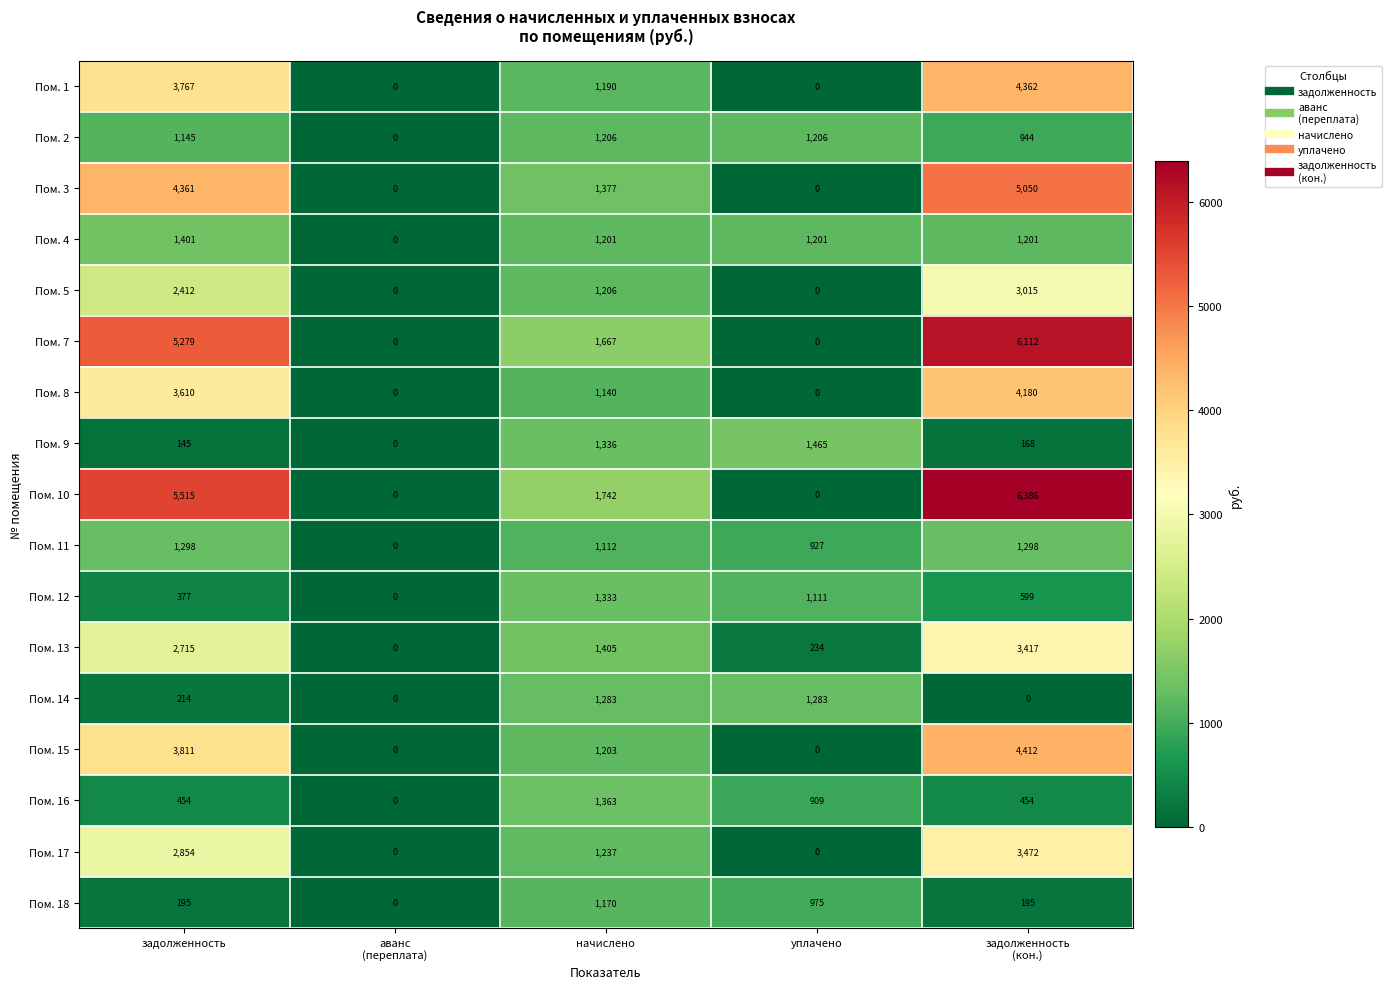

The Пом. 9 series shows 1465 at уплачено. True or false?

True